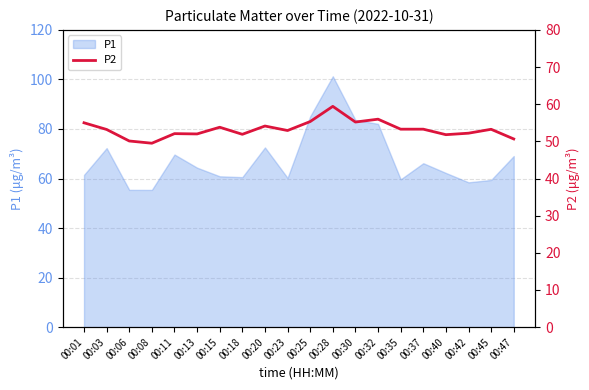

Between 00:18 and 00:32, which is larger?

00:32